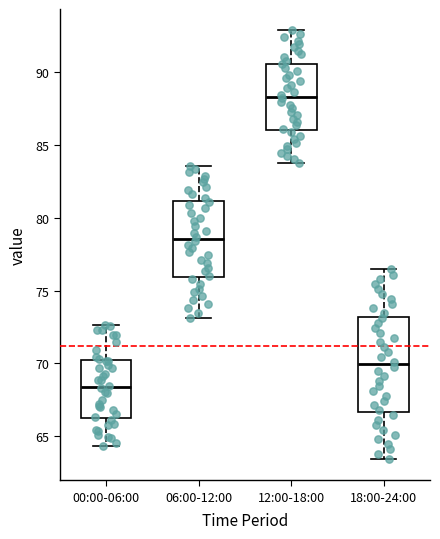

Which box is the tallest, from its lower edge to its upper edge?

18:00-24:00